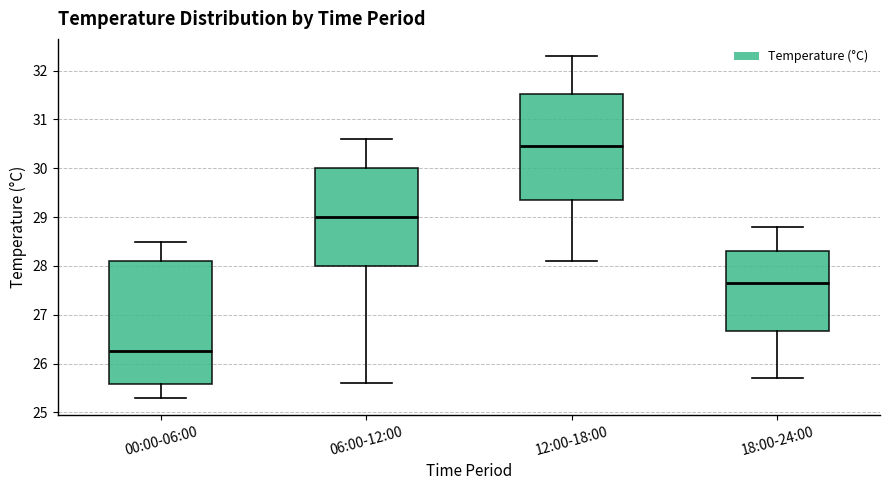

Where is the lower edge of the box for 18:00-24:00 on the y-axis? The values are not printed on the chart, so give them approximately, as read against the axis.

26.7